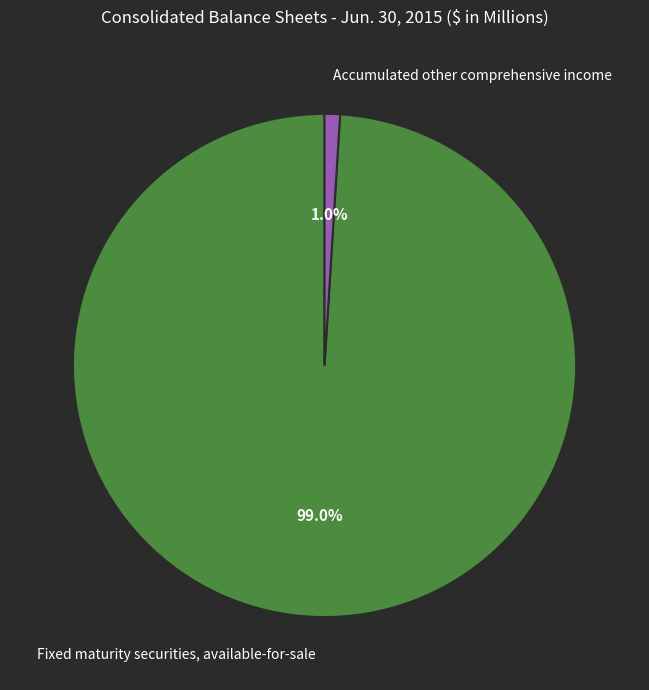

Count the number of slices in the pie.

2